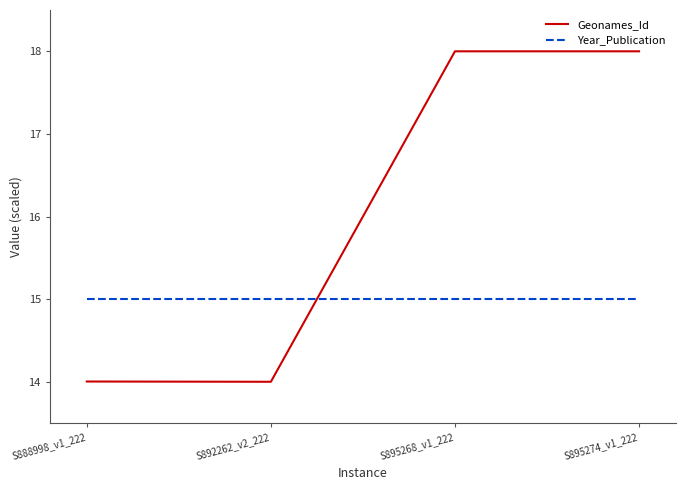

What is the difference between the highest and lowest values at S888998_v1_222?

1.0